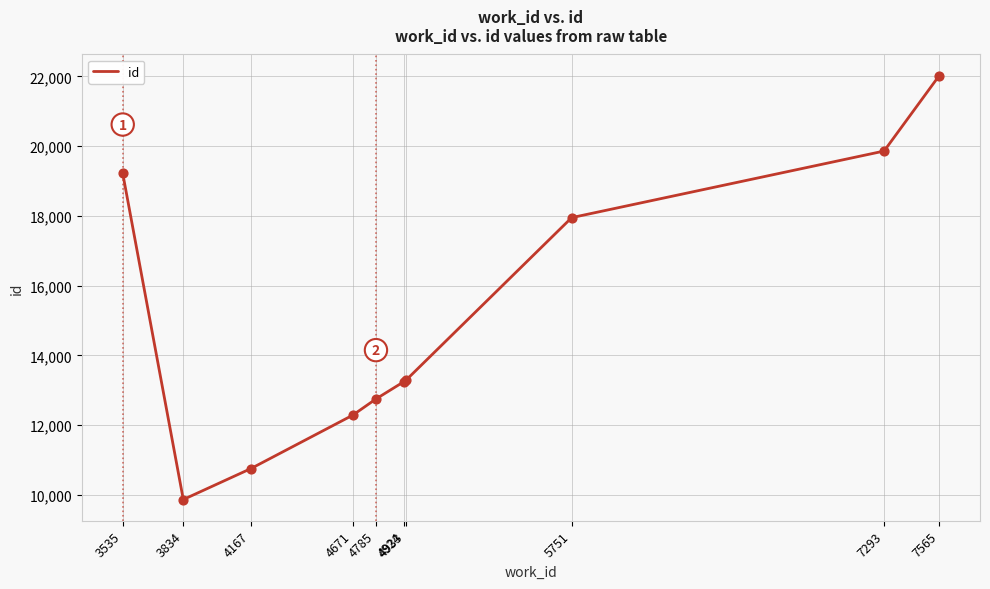

Approximately how many times larger is the value at 5751 compared to 7565?

0.8